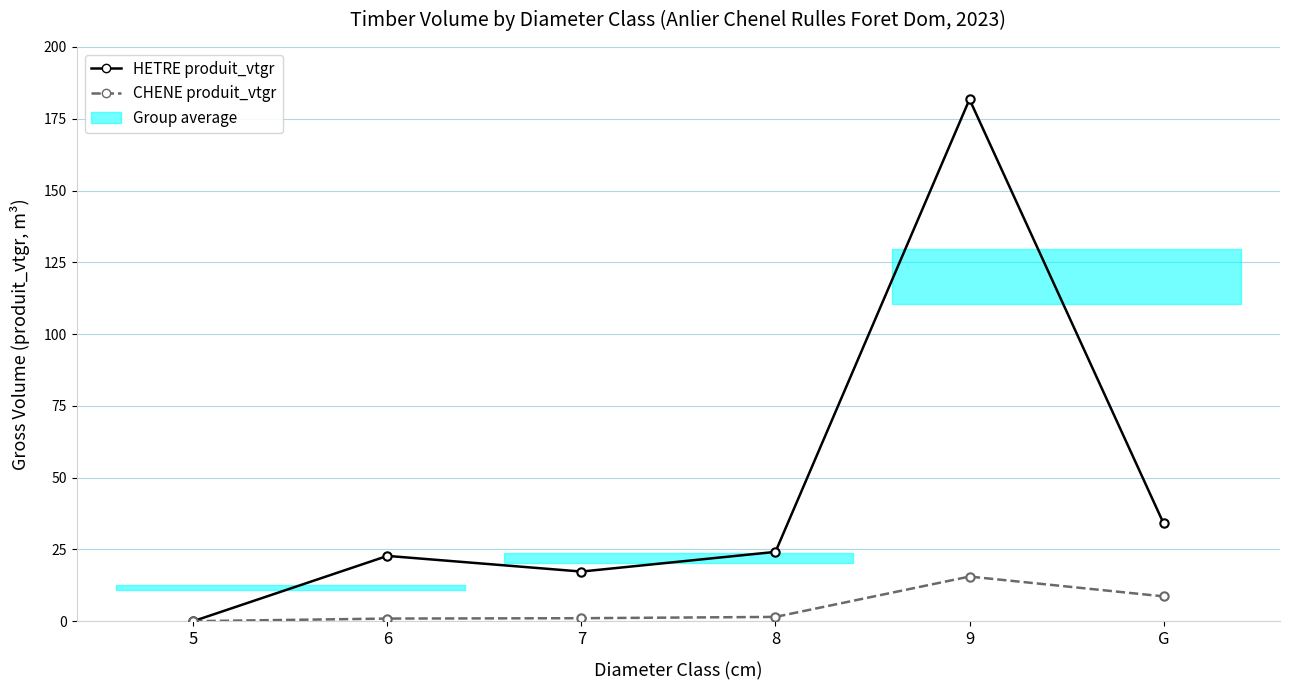

At 6, list the series in order from largest to smallest.

HETRE produit_vtgr, CHENE produit_vtgr